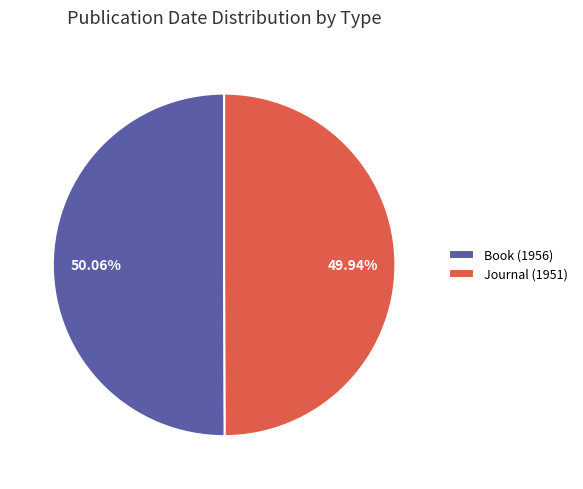

What is the total percentage of Book (1956) and Journal (1951)?

100.0%